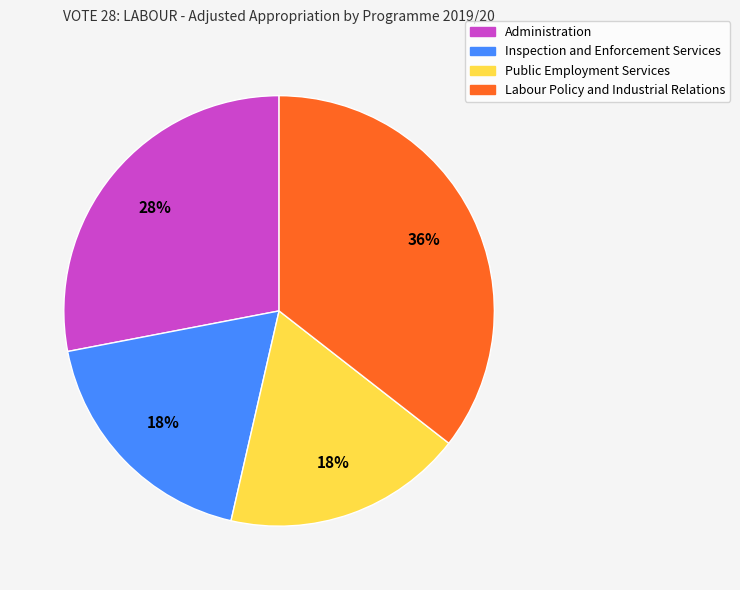

Is there any slice that represents more than half of the pie?

No